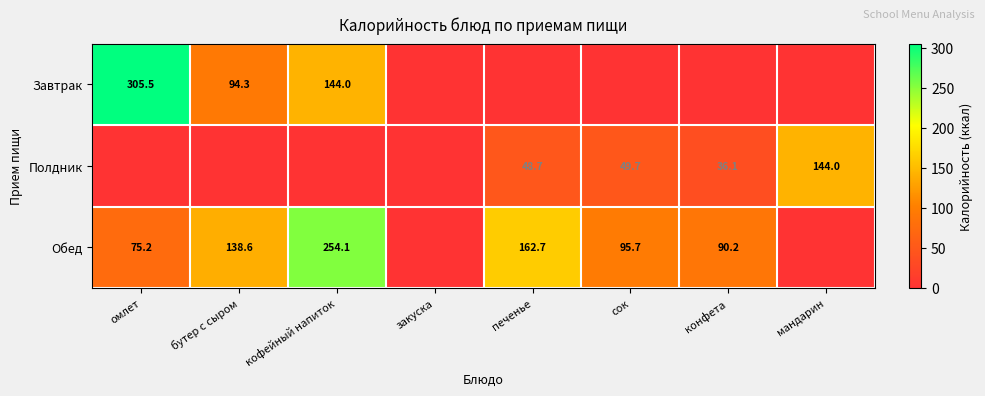

Is it true that Завтрак equals 71.0 at омлет?

False